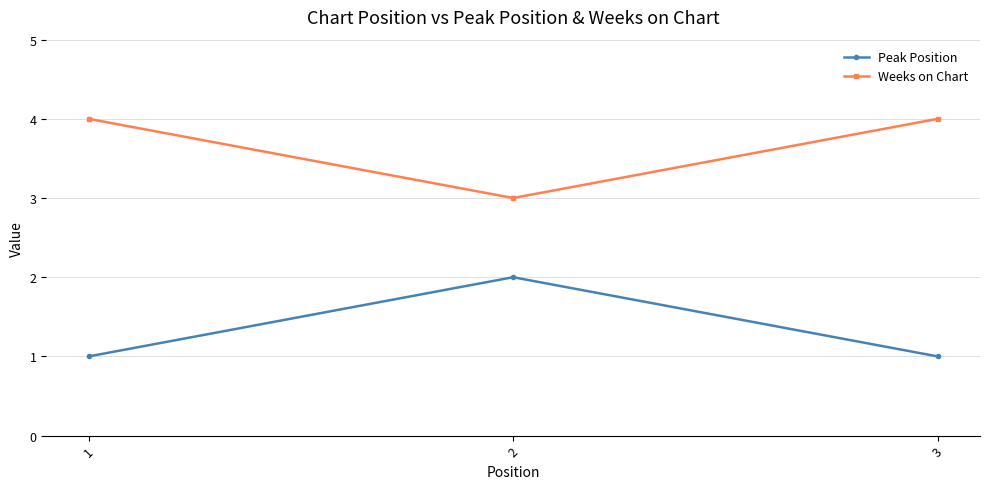

How many lines are shown in the chart?

2